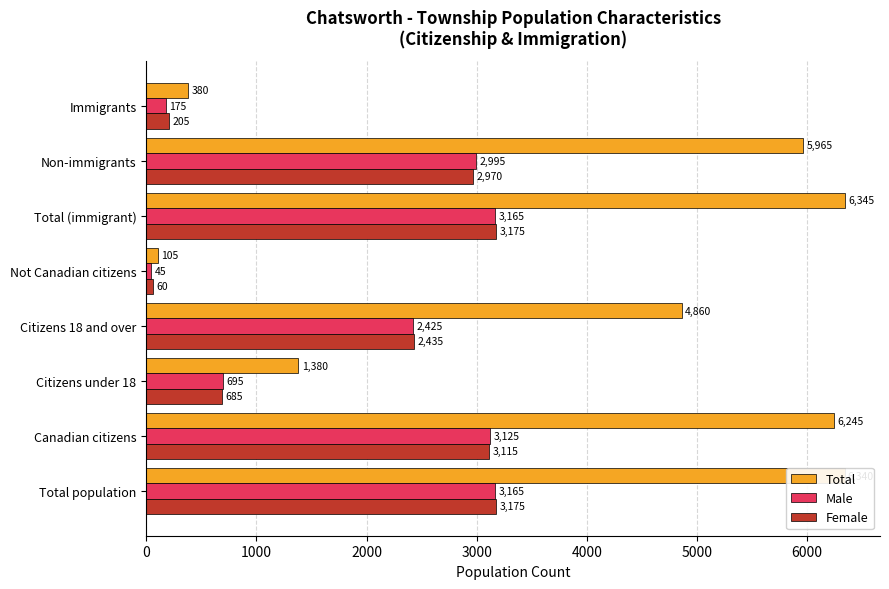

What is the spread (max minus min) of values at Total (immigrant)?

3180